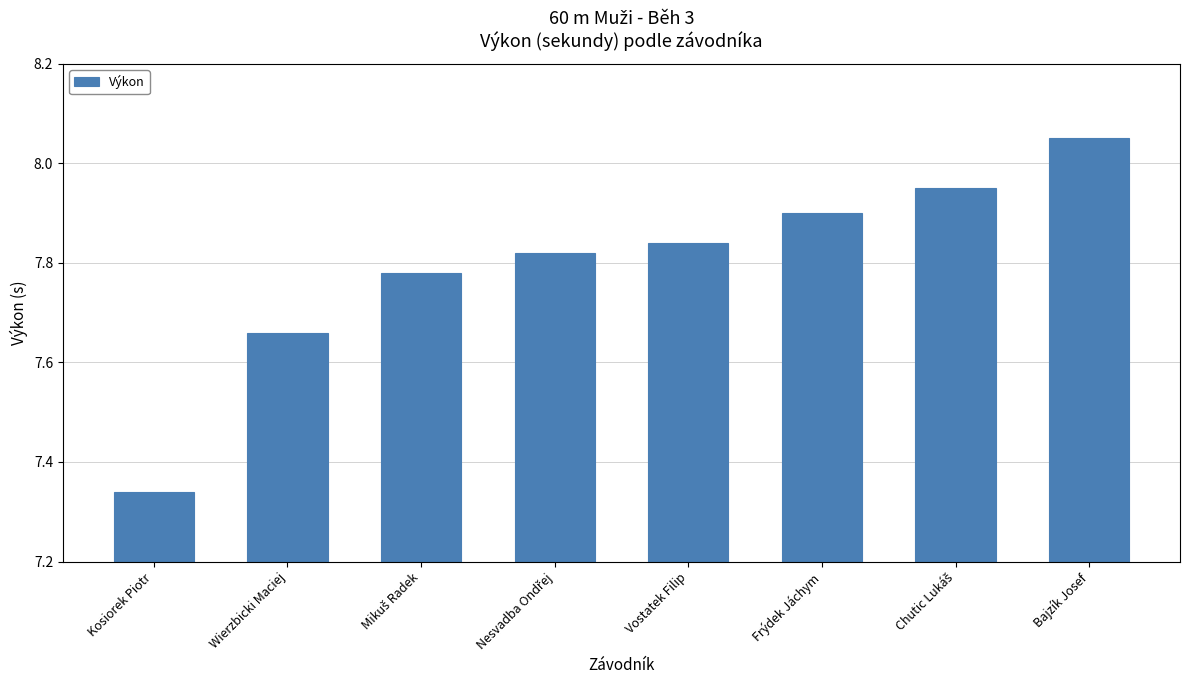

Which label corresponds to the largest value in the chart?

Bajzík Josef